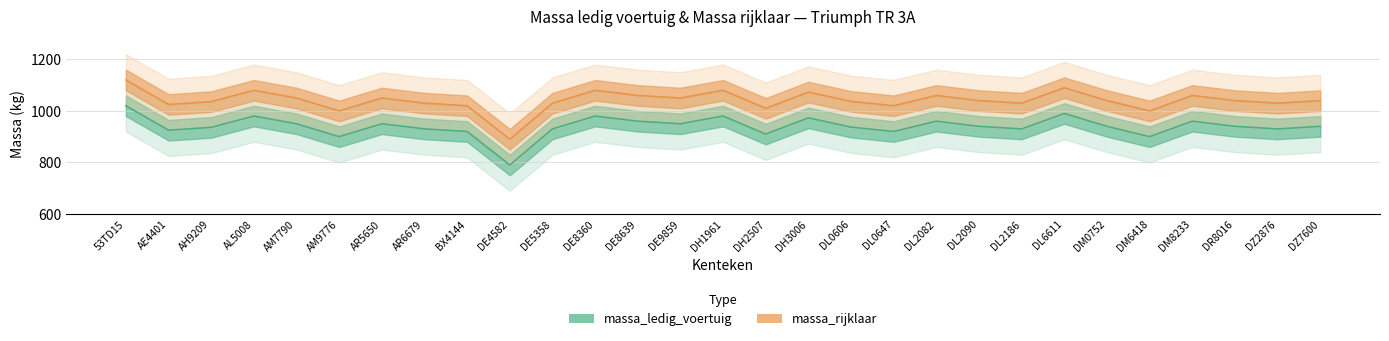

Which series has the largest range (max minus min)?

massa_ledig